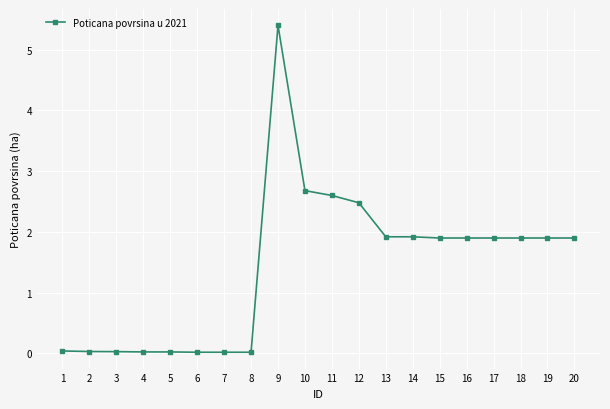

How many lines are shown in the chart?

1